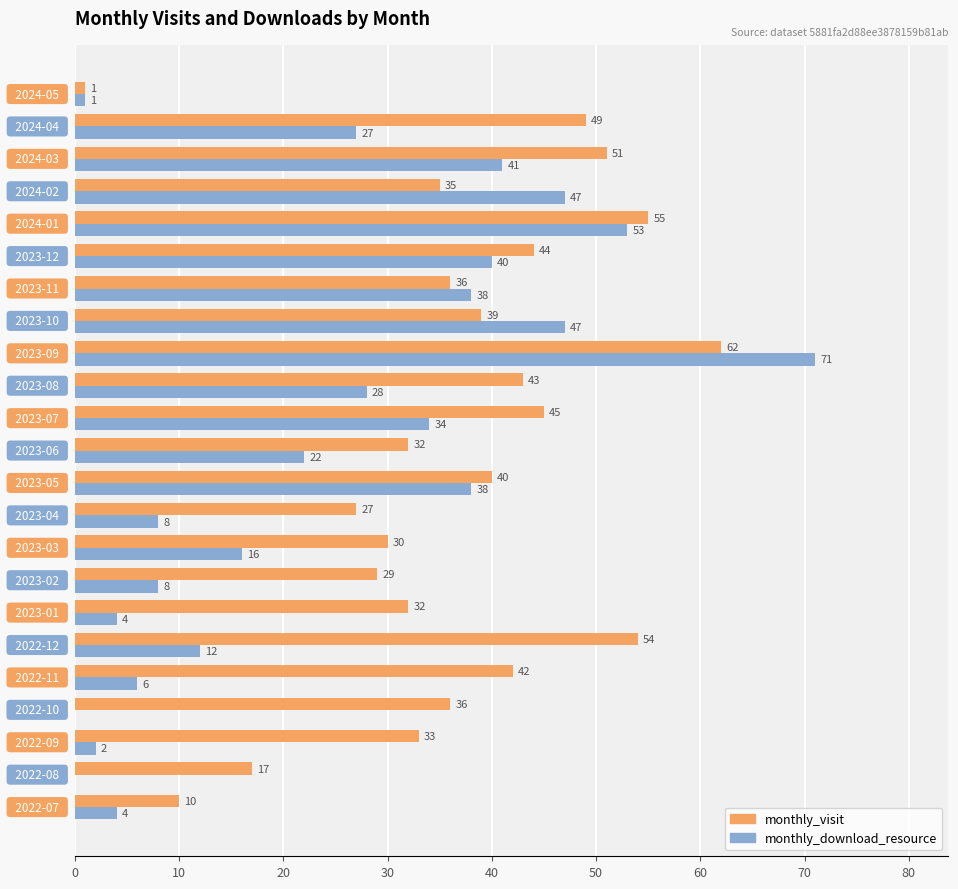

What is the sum of all monthly_visit values?

842